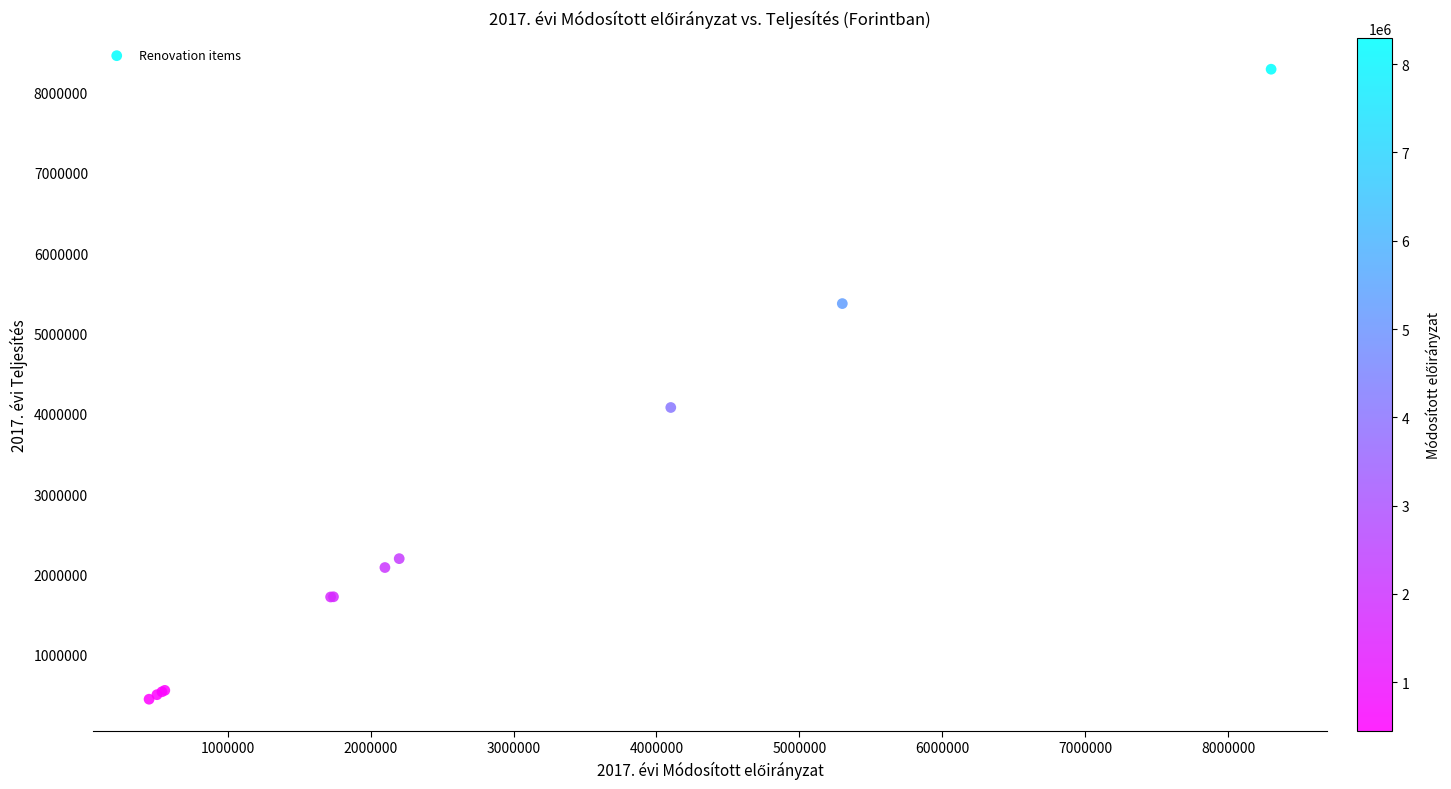

What Y value in the scatter plot is closest to 4368423?

4078668